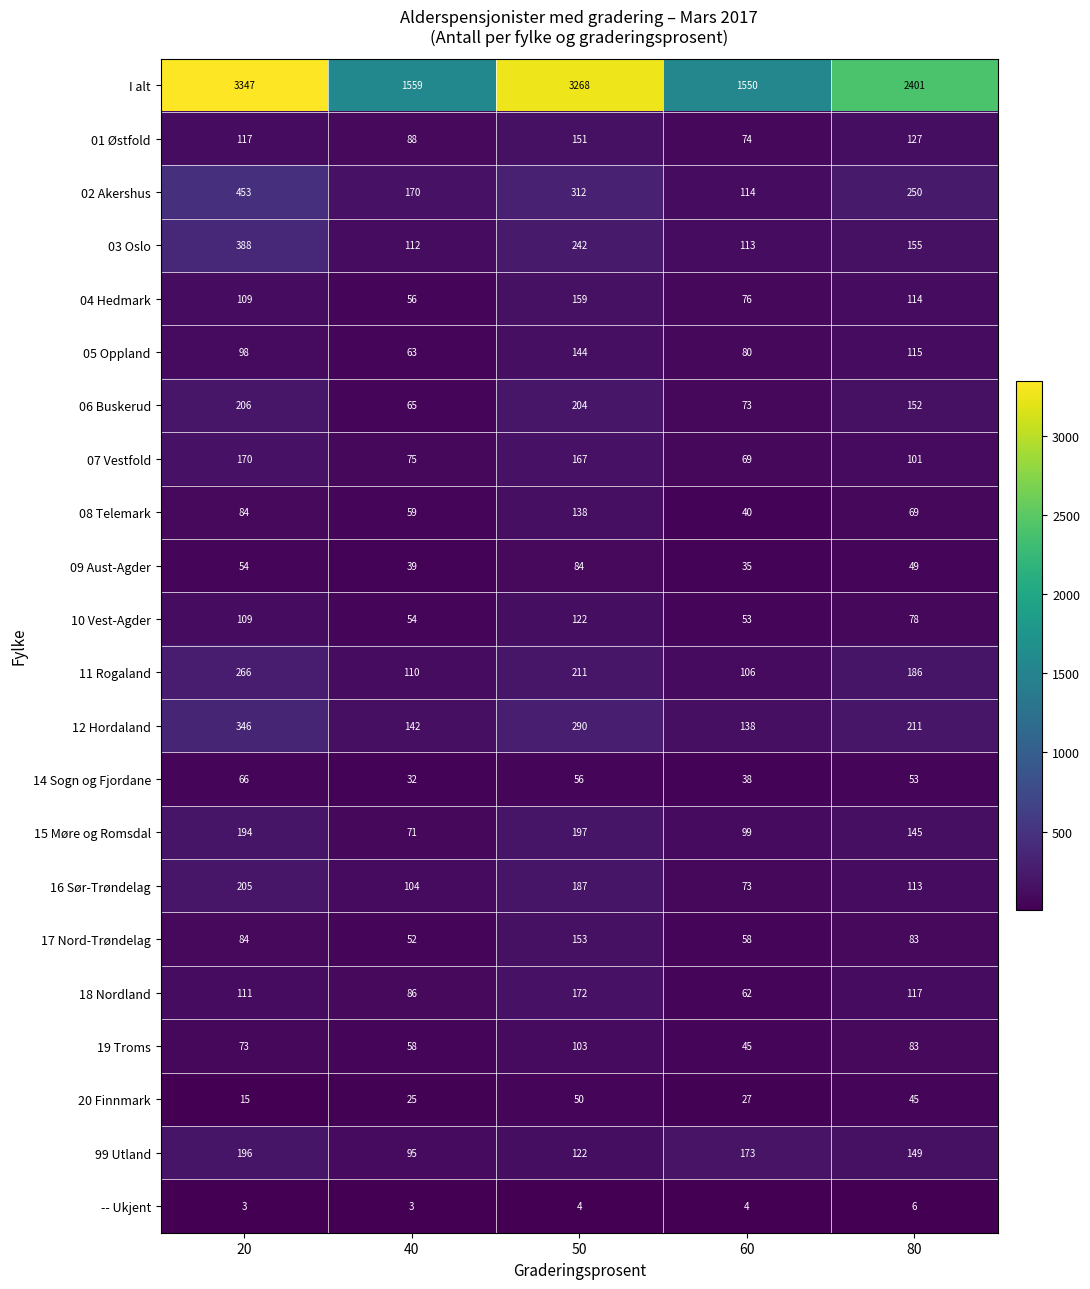

List the series in order of their peak value, lowest first.

-- Ukjent, 20 Finnmark, 14 Sogn og Fjordane, 09 Aust-Agder, 19 Troms, 10 Vest-Agder, 08 Telemark, 05 Oppland, 01 Østfold, 17 Nord-Trøndelag, 04 Hedmark, 07 Vestfold, 18 Nordland, 99 Utland, 15 Møre og Romsdal, 16 Sør-Trøndelag, 06 Buskerud, 11 Rogaland, 12 Hordaland, 03 Oslo, 02 Akershus, I alt